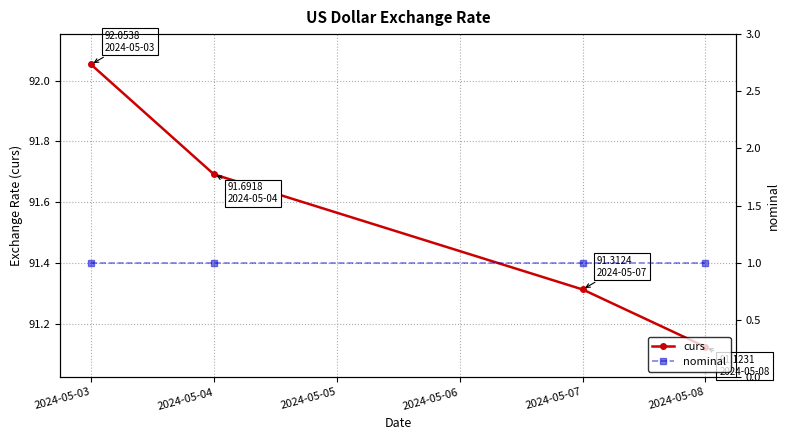

What is the minimum value for nominal?

1.0